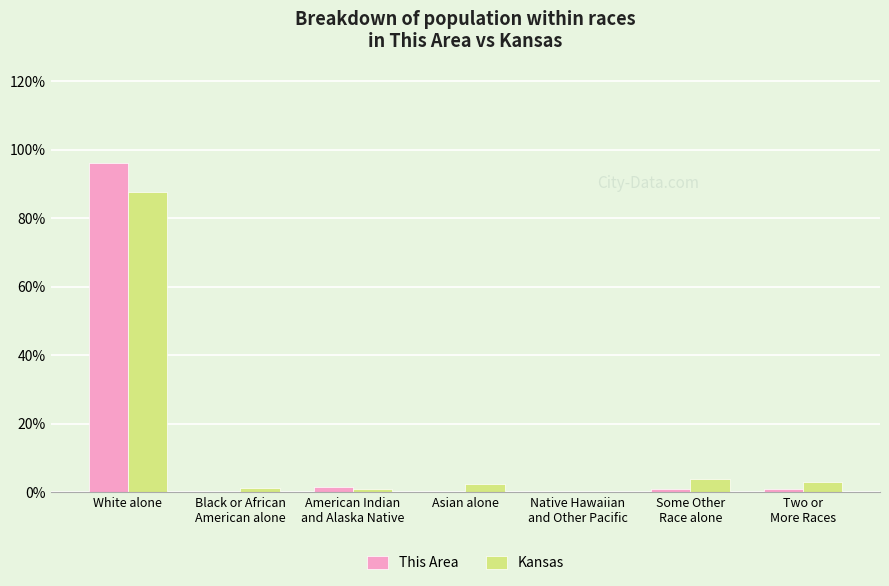

Which series changed the most between Asian alone and Native Hawaiian
and Other Pacific?

Kansas